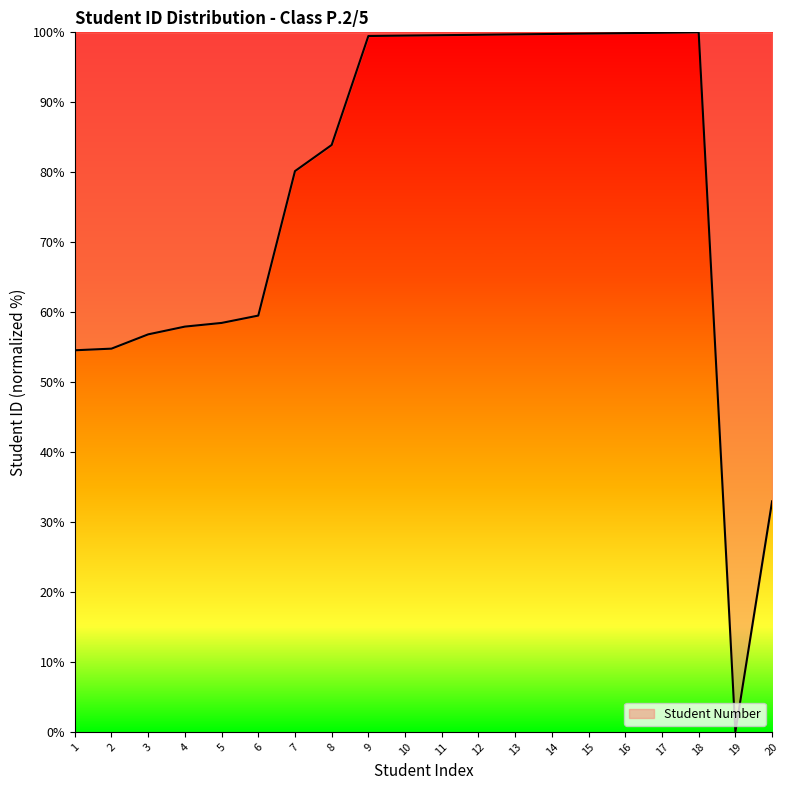

The chart shows a value of 80.2 at 7. True or false?

True